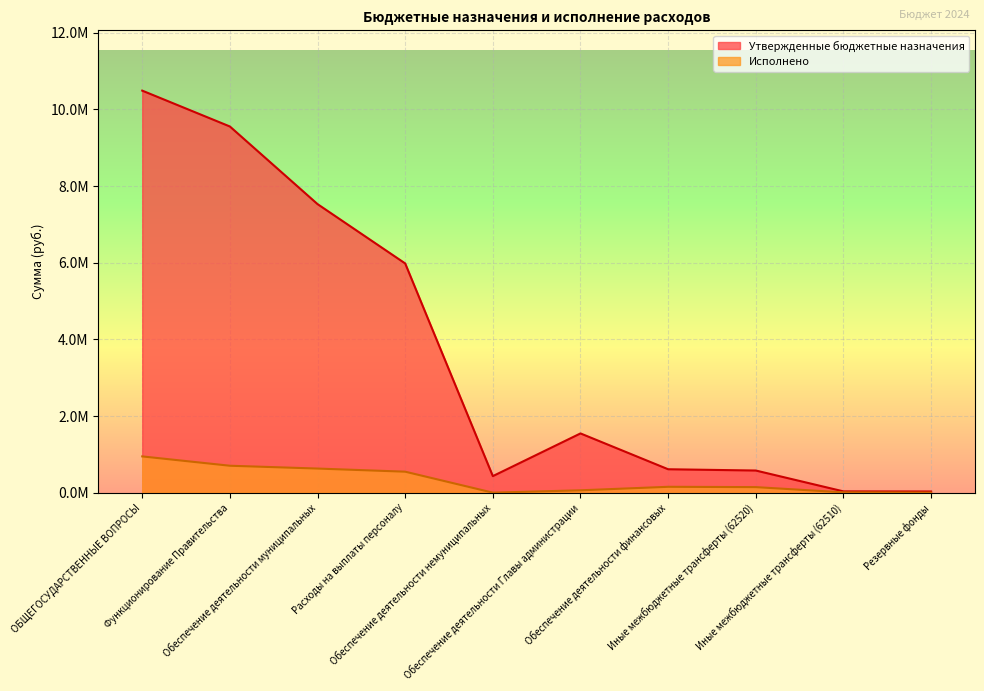

True or false: Исполнено and Утвержденные бюджетные назначения intersect in this chart.

False